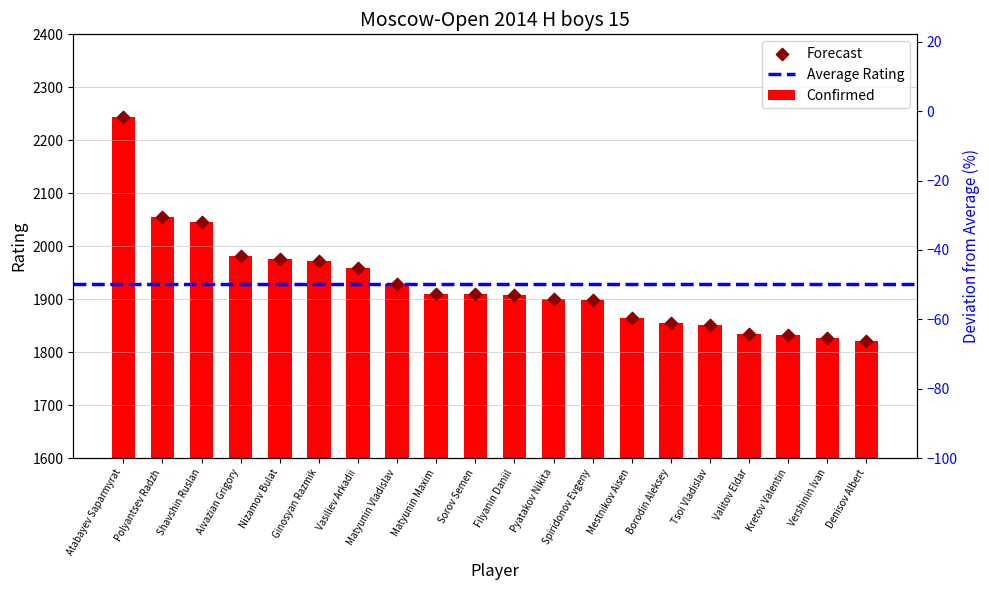

Approximately how many times larger is the value at Ginosyan Razmik compared to Spiridonov Evgeny?

1.0